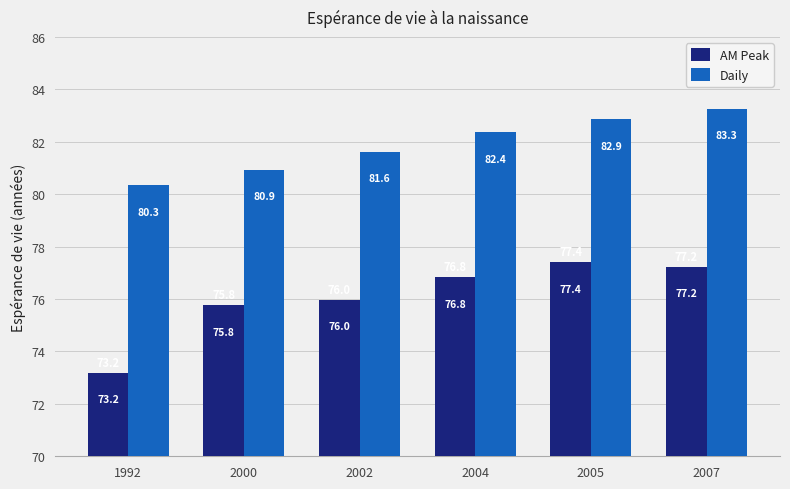

Where is AM Peak nearest to the value 75?

2000